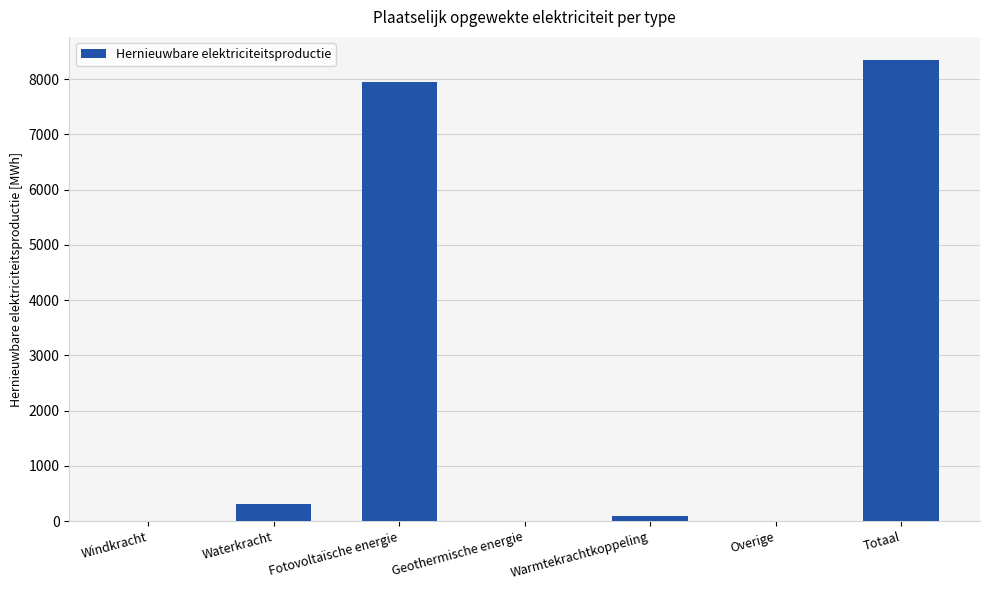

What is the average value?

2384.5